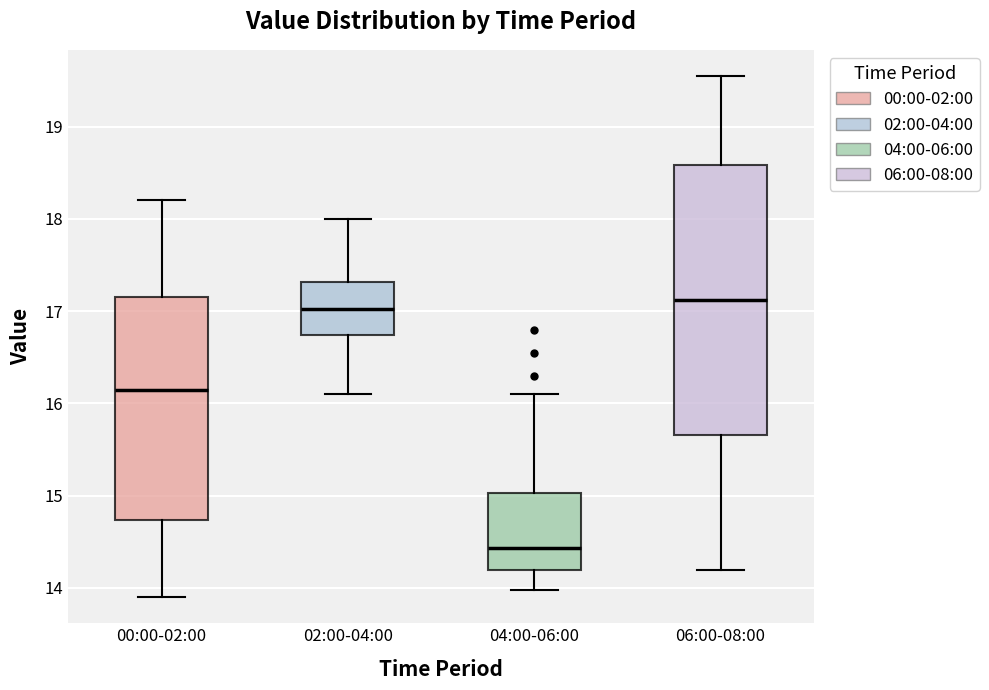

Reading left to right, transcribe this box plot: for each box, give where its median line is, the range the box spans, and where its two whiskers end, as read against the y-axis. The values are not printed on the chart, so give them approximately, as read against the axis.

00:00-02:00: median 16.2, box 14.7 to 17.2, whiskers 13.9 to 18.2
02:00-04:00: median 17.0, box 16.7 to 17.3, whiskers 16.1 to 18.0
04:00-06:00: median 14.4, box 14.2 to 15.0, whiskers 14.0 to 16.1
06:00-08:00: median 17.1, box 15.7 to 18.6, whiskers 14.2 to 19.6